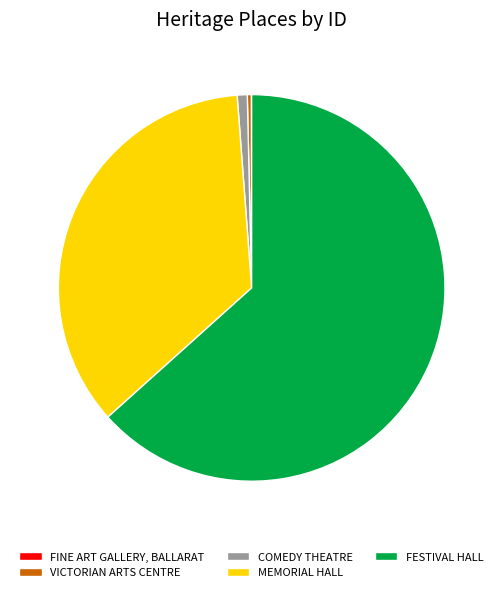

Is the sum of COMEDY THEATRE and FESTIVAL HALL greater than half?

Yes